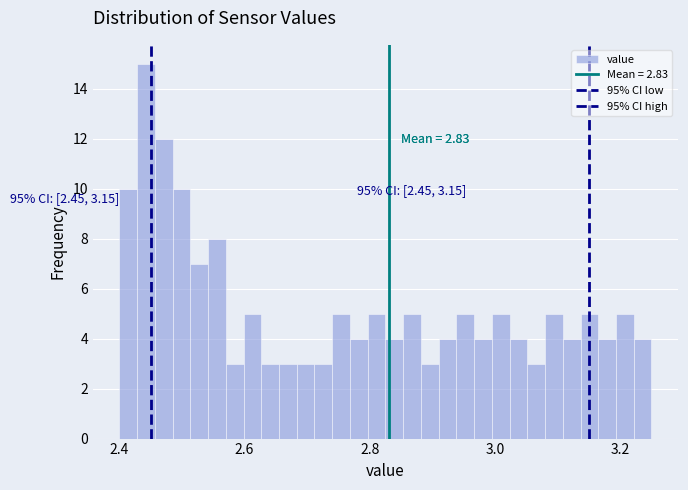

Read against the x-axis, roughly where is the centre of the tallest bar?

2.44